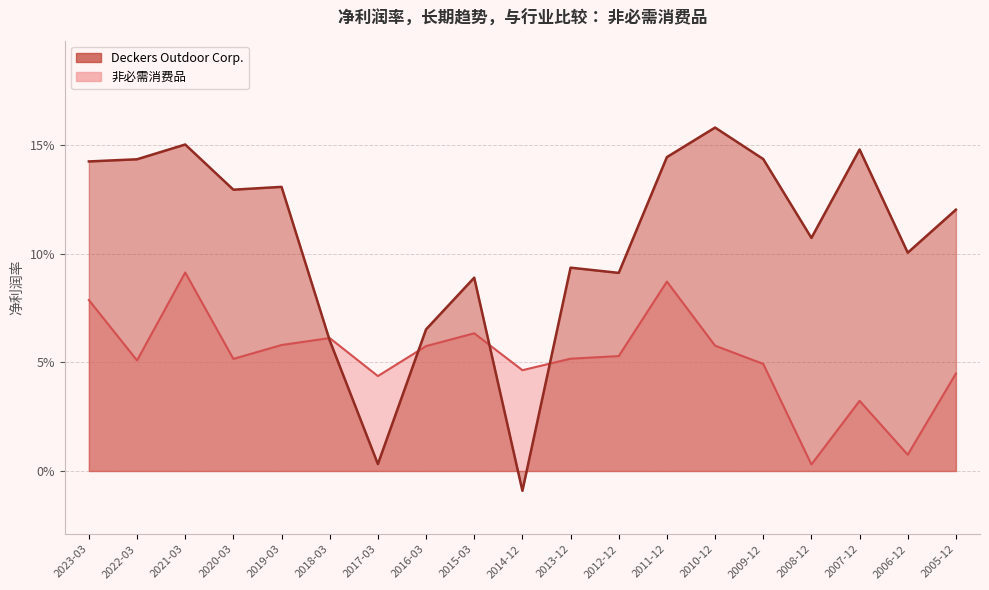

Count the number of categories in the chart.

19